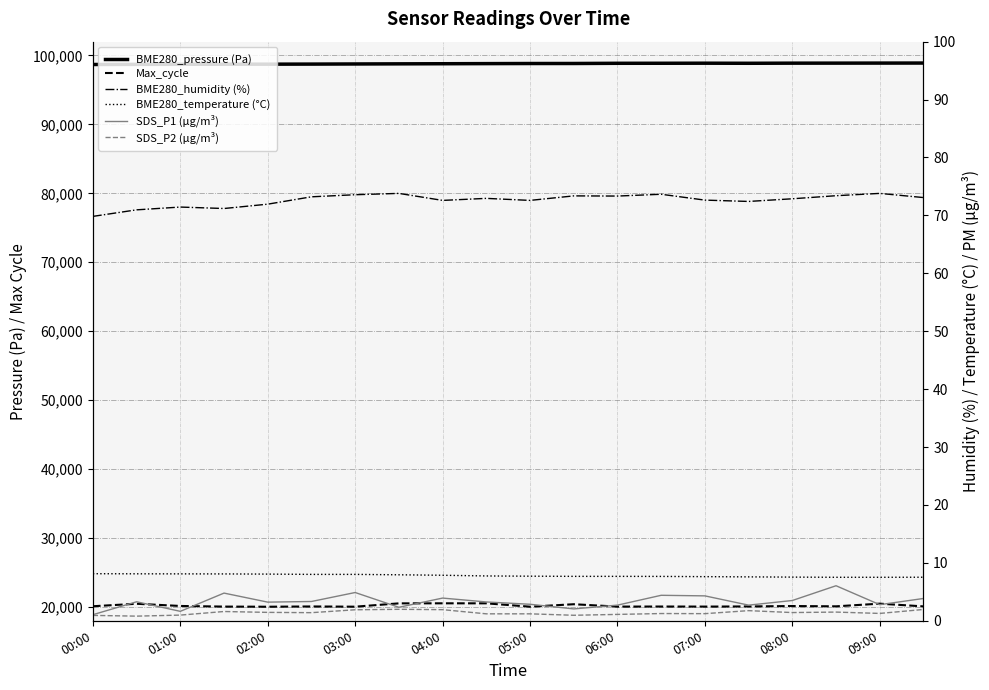

What is the difference between the maximum and minimum values in the Max_cycle series?

496.0